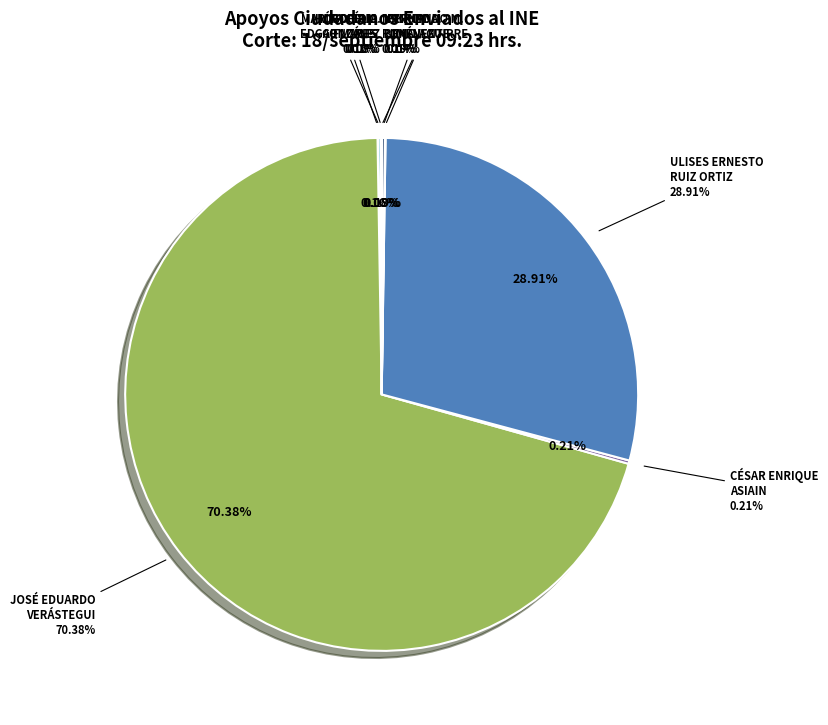

Is there a majority slice in this chart?

Yes